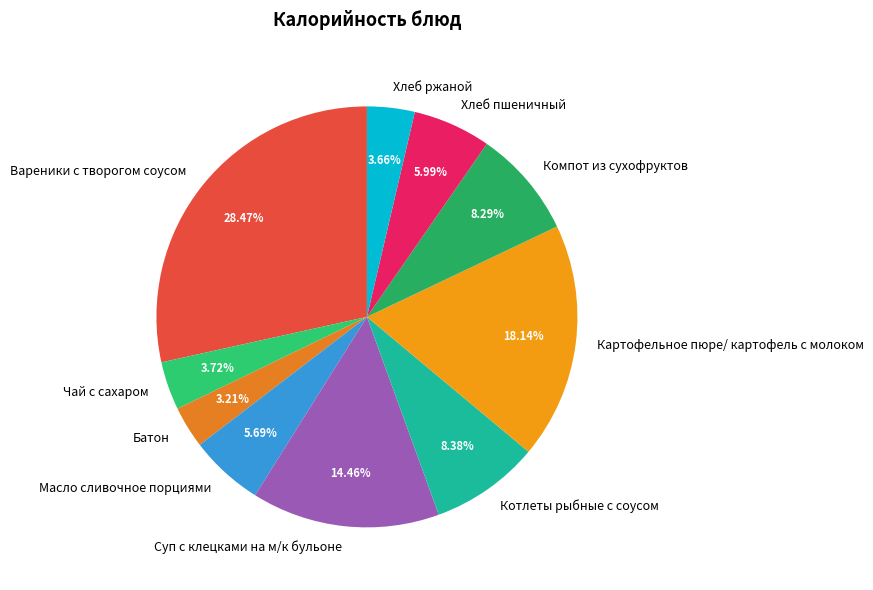

Is Батон the majority of the pie?

No